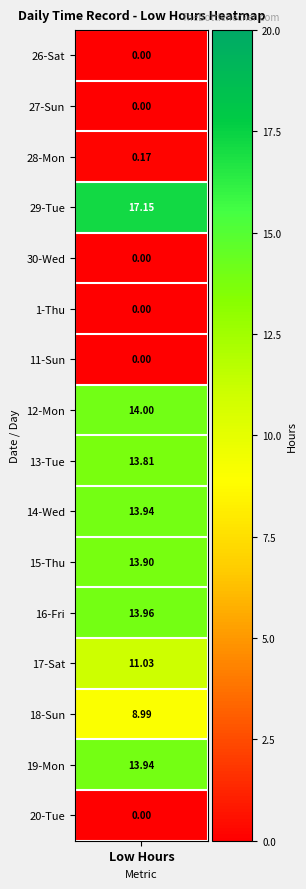

The chart shows a value of 13.9 at 19_Mon. True or false?

True